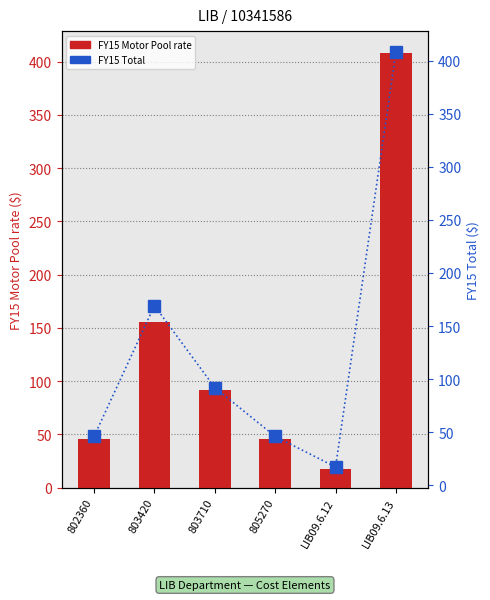

The value of FY15 Total at 803420 is 38.4. True or false?

False